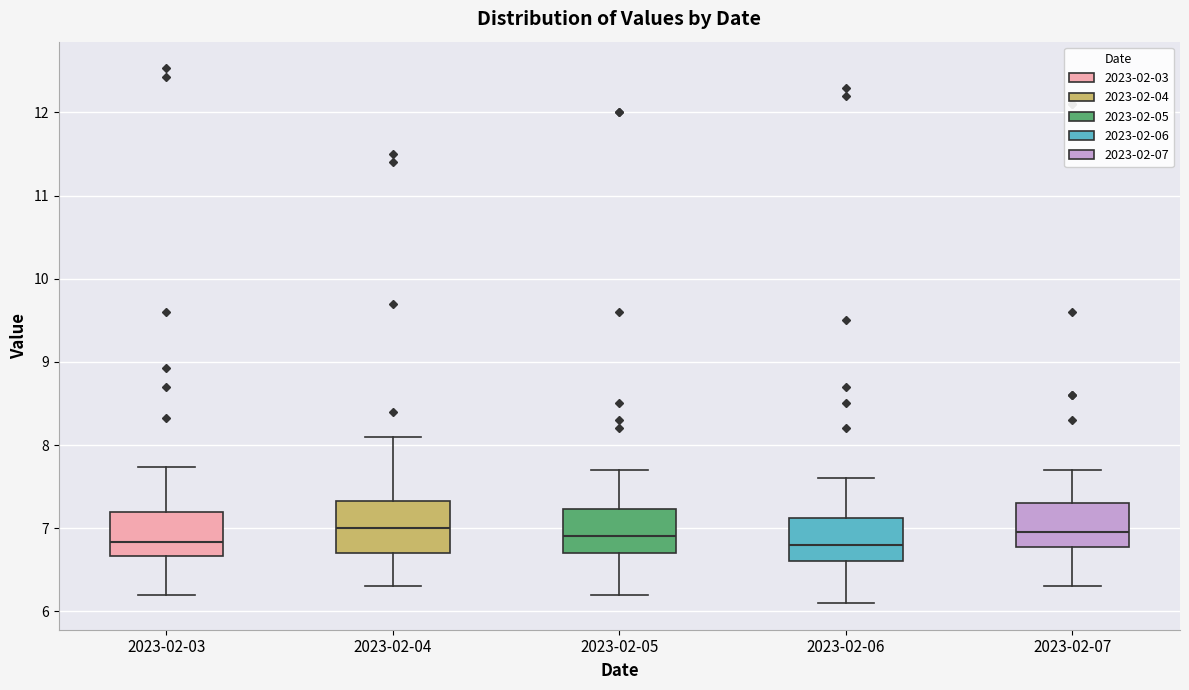

Reading left to right, read every box against the y-axis: the position of its median line, the range the box covers, and the ends of its whiskers. The values are not printed on the chart, so give them approximately, as read against the axis.

2023-02-03: median 6.8, box 6.7 to 7.2, whiskers 6.2 to 7.7
2023-02-04: median 7.0, box 6.7 to 7.3, whiskers 6.3 to 8.1
2023-02-05: median 6.9, box 6.7 to 7.2, whiskers 6.2 to 7.7
2023-02-06: median 6.8, box 6.6 to 7.1, whiskers 6.1 to 7.6
2023-02-07: median 7.0, box 6.8 to 7.3, whiskers 6.3 to 7.7